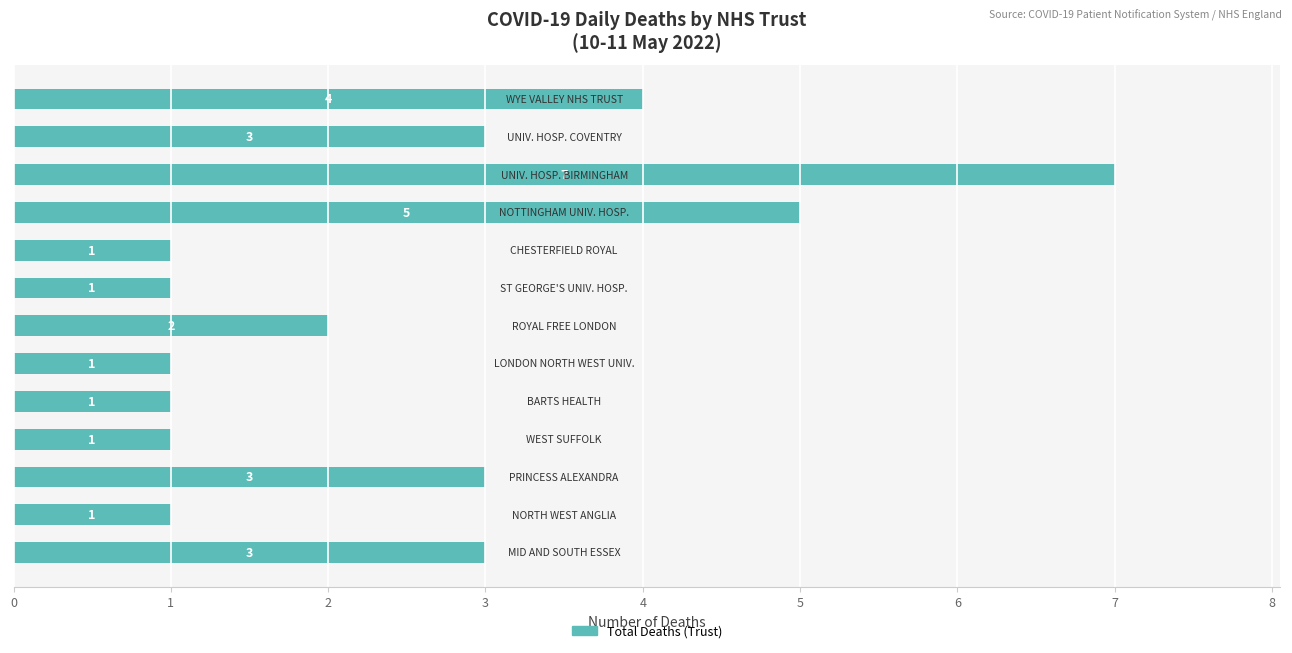

What is the maximum value shown in the chart?

7